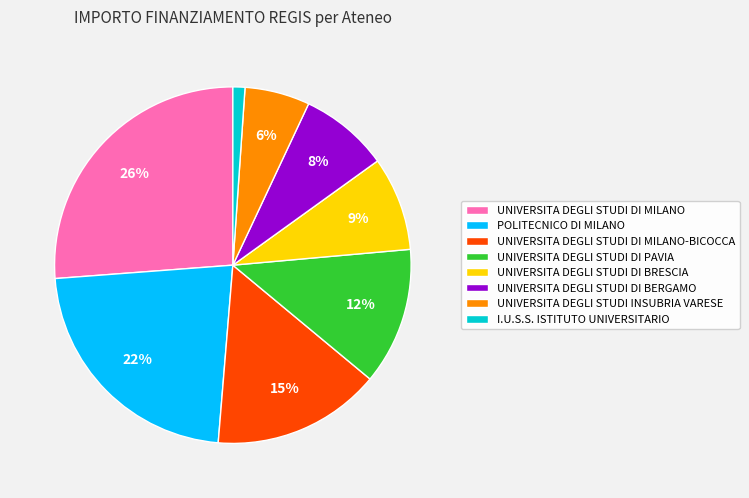

What is the smallest slice in the pie chart?

I.U.S.S. ISTITUTO UNIVERSITARIO